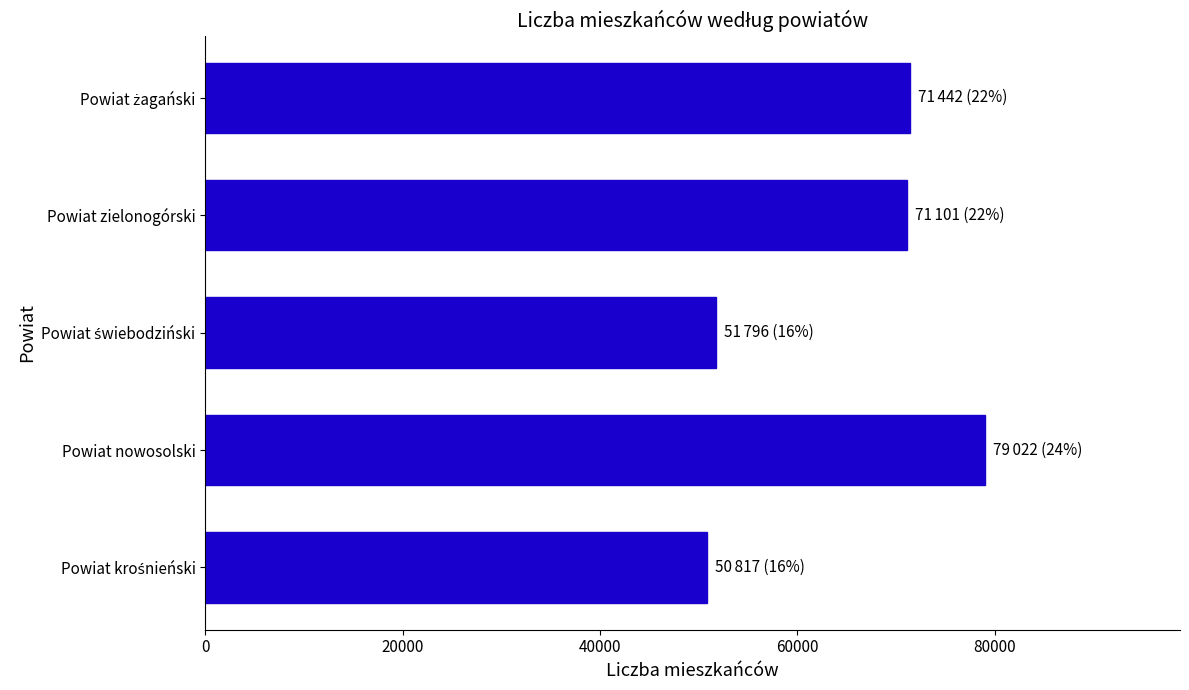

How many series are shown in this chart?

1